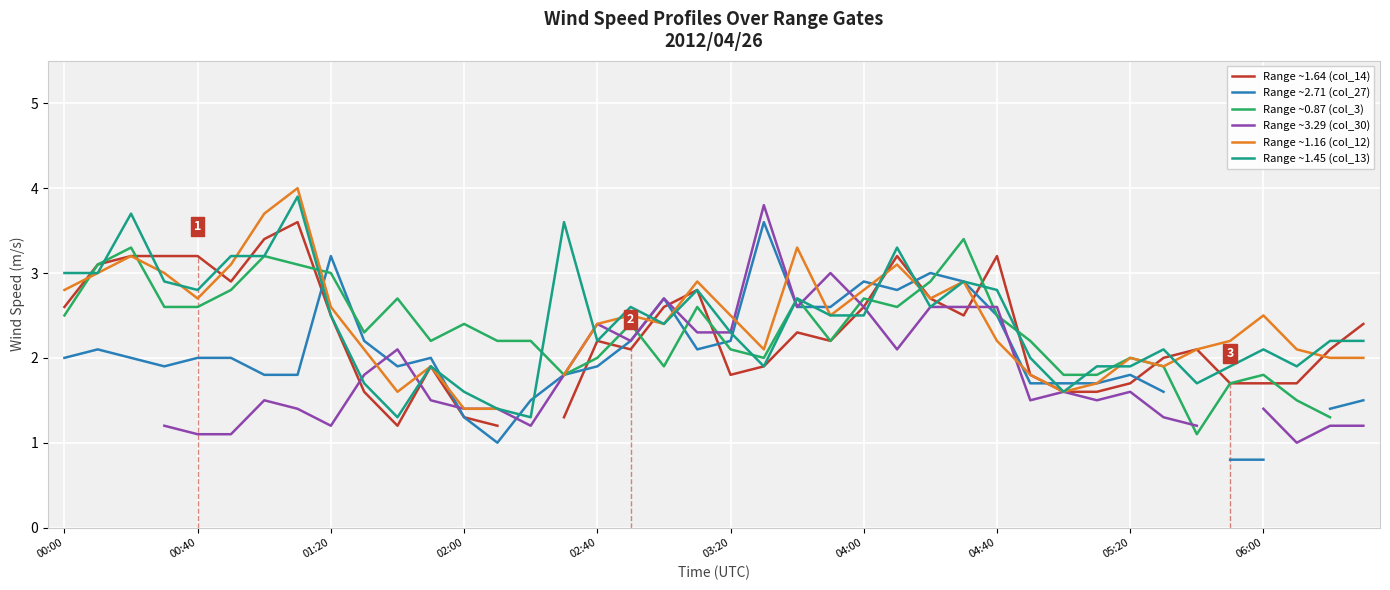

At which label does Range ~0.87 (col_3) first exceed 2?

00:00